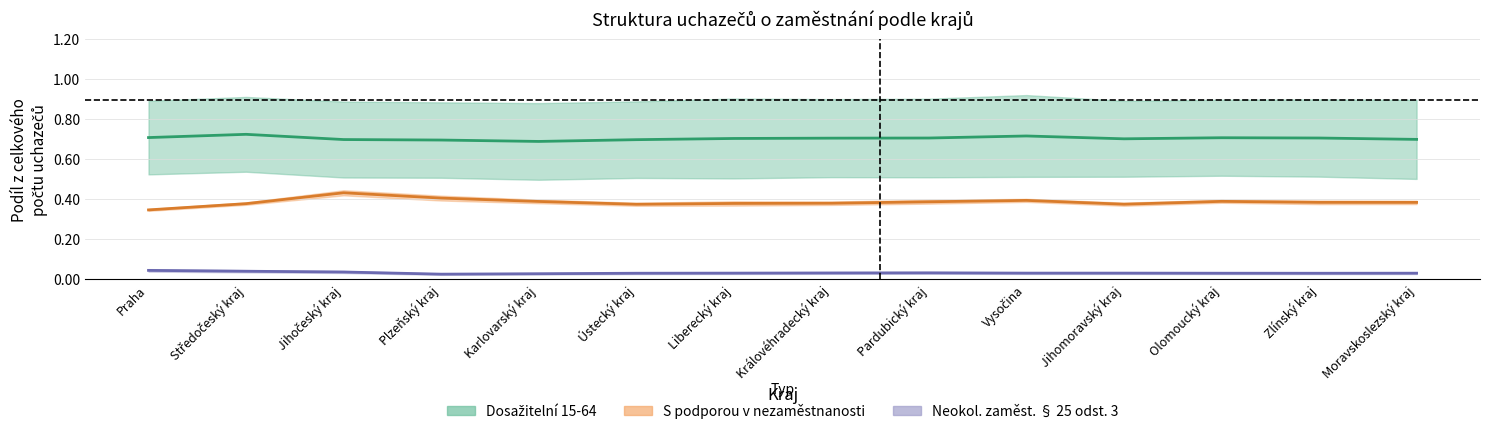

How many Dosažitelní 15-64 (střed) values are between 0 and 1?

14